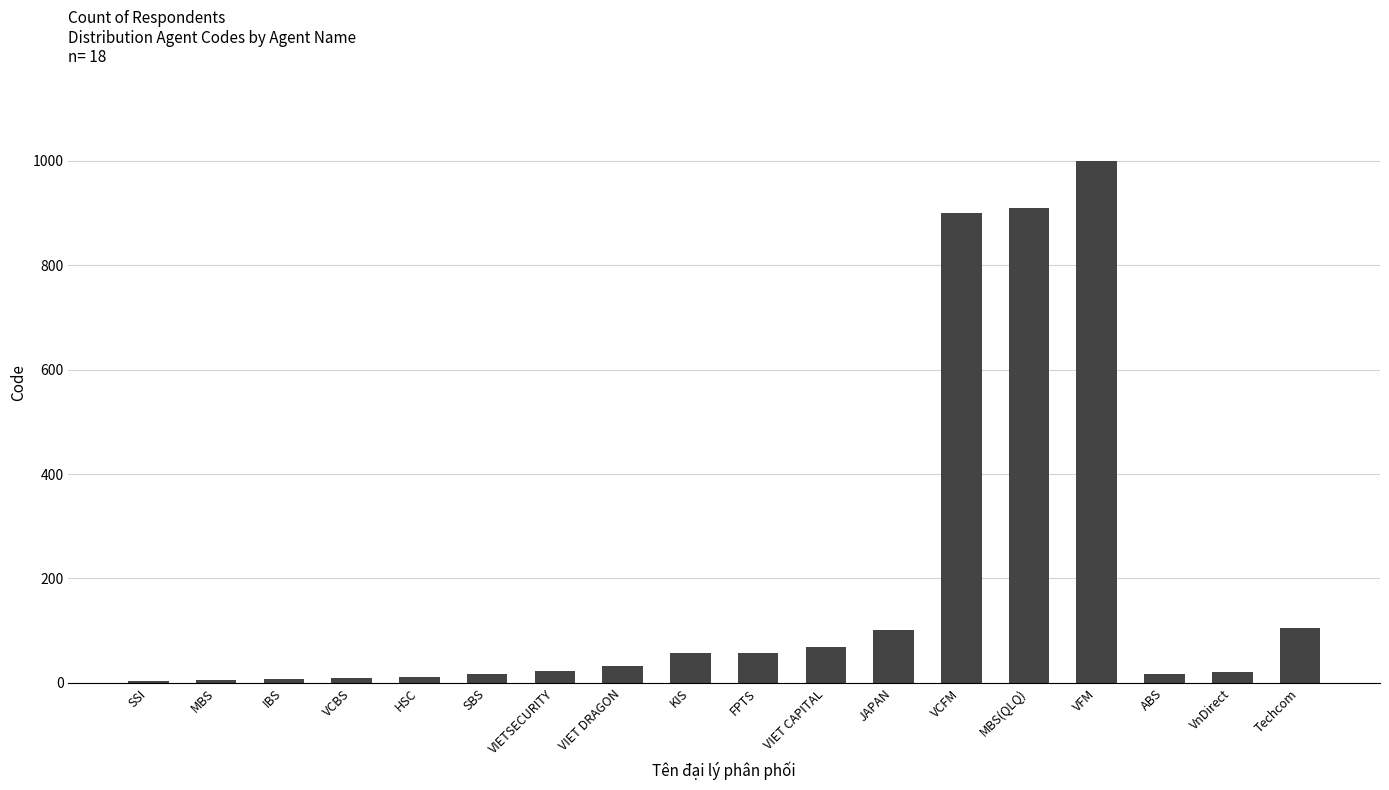

What is the sum of all values?

3344